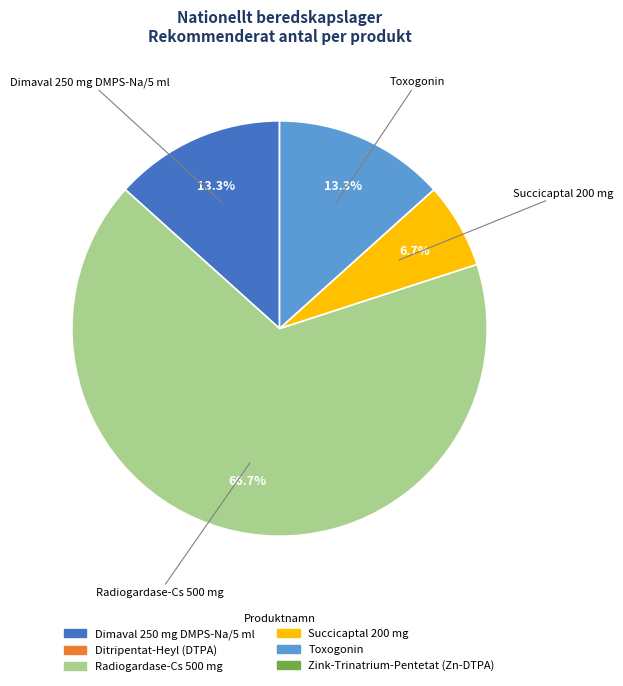

To the nearest percent, what is the difference between the largest and smallest slice percentages?

60%